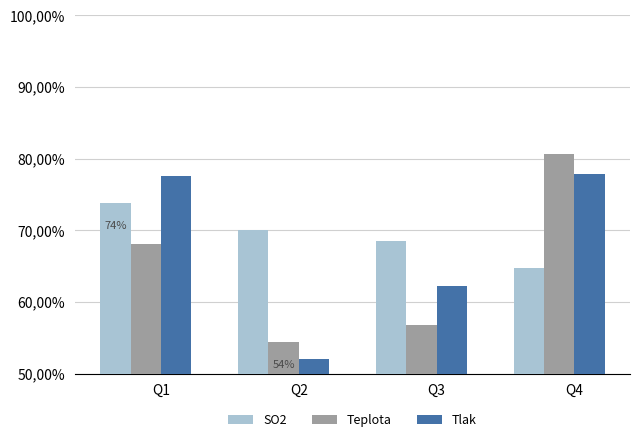

At how many categories does at least one series exceed 67?

4